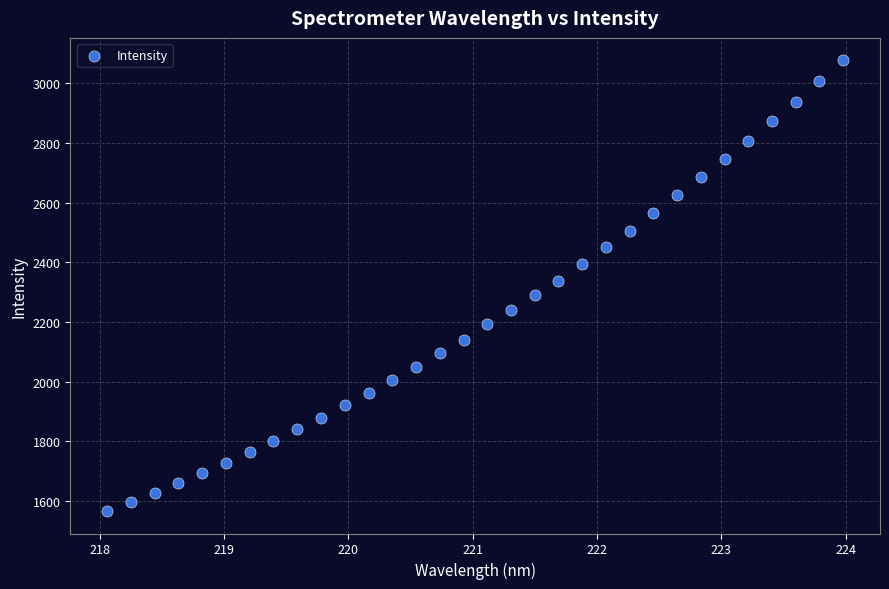

What is the range of X values (max minus min)?

5.9